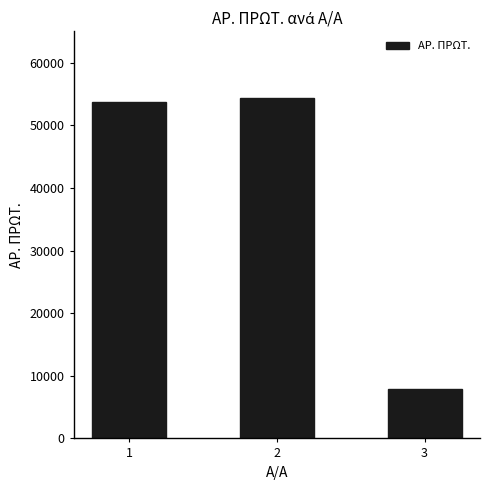

List the labels in order of value, smallest first.

3, 1, 2